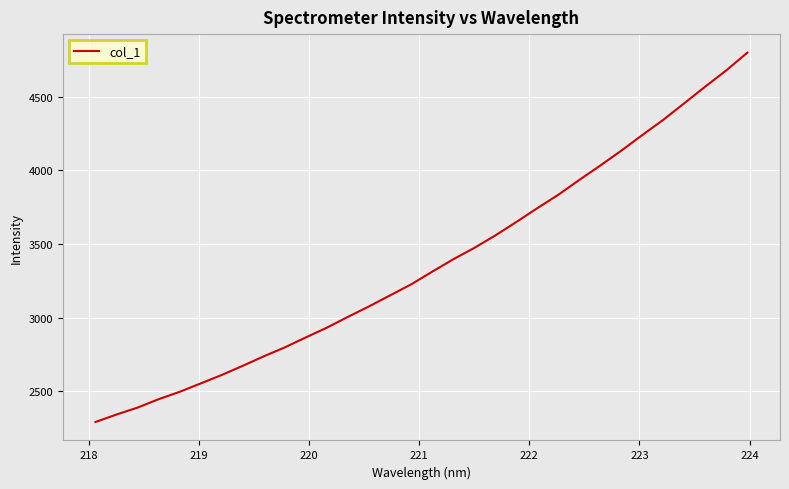

What is the difference between the maximum and minimum values?

2505.7